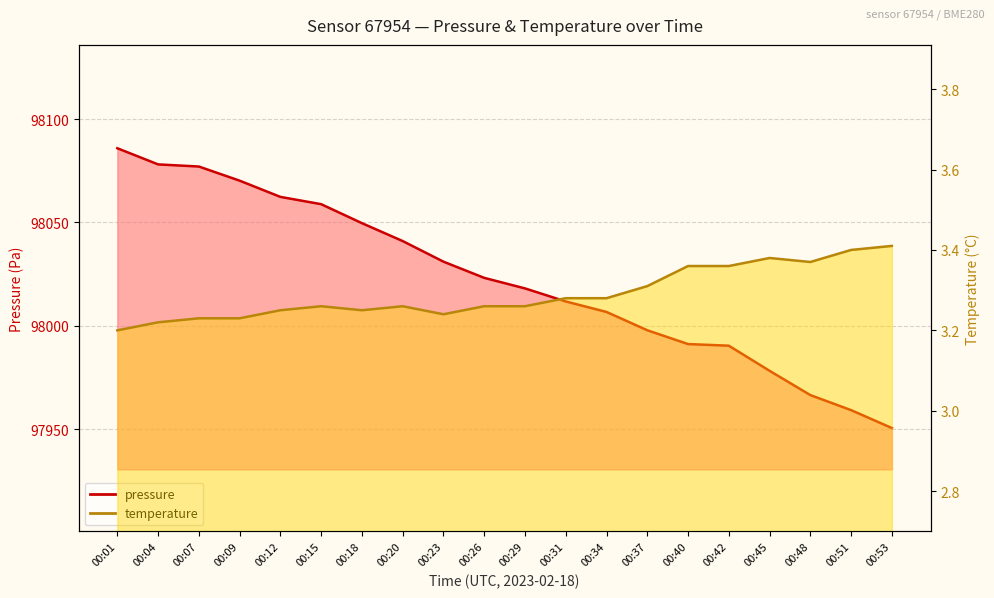

The value of pressure at 00:40 is 97991.1. True or false?

True